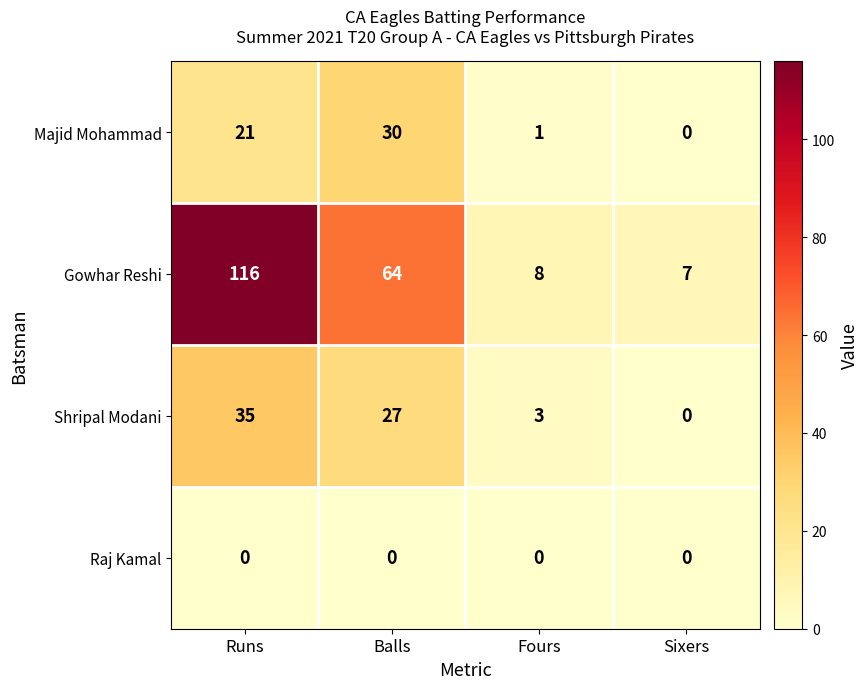

What is the difference between the maximum and second lowest values in the Gowhar Reshi series?

108